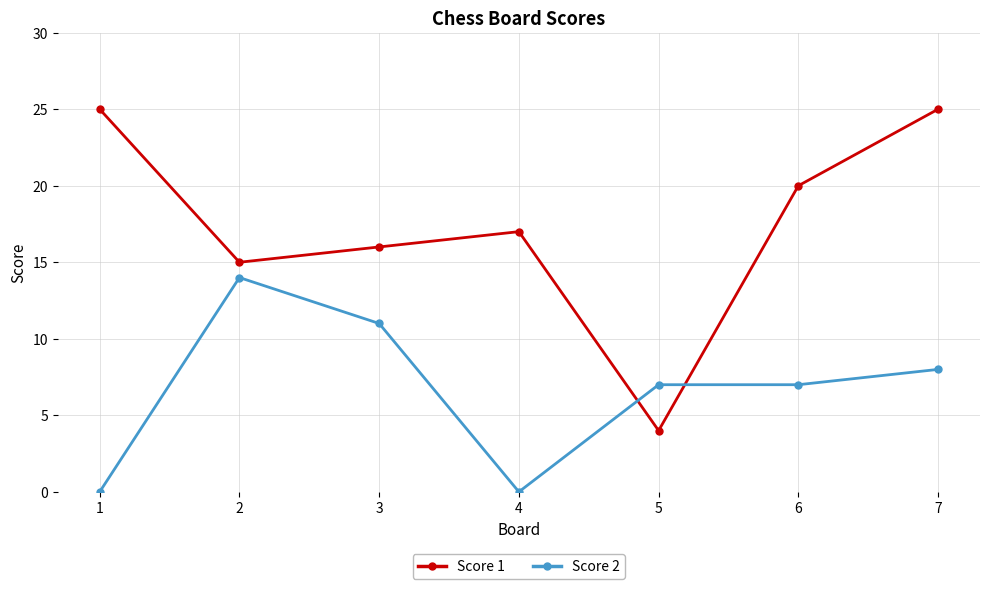

What value does the Score 2 series have at 3, to the nearest 10?

10